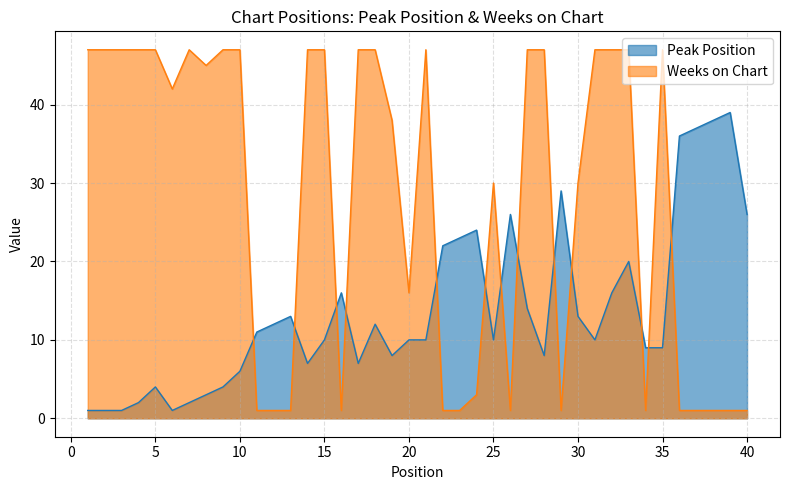

Reading left to right, transcribe all the data shown in this chart.

Peak Position: 1=1	2=1	3=1	4=2	5=4	6=1	7=2	8=3	9=4	10=6	11=11	12=12	13=13	14=7	15=10	16=16	17=7	18=12	19=8	20=10	21=10	22=22	23=23	24=24	25=10	26=26	27=14	28=8	29=29	30=13	31=10	32=16	33=20	34=9	35=9	36=36	37=37	38=38	39=39	40=26
Weeks on Chart: 1=47	2=47	3=47	4=47	5=47	6=42	7=47	8=45	9=47	10=47	11=1	12=1	13=1	14=47	15=47	16=1	17=47	18=47	19=38	20=16	21=47	22=1	23=1	24=3	25=30	26=1	27=47	28=47	29=1	30=30	31=47	32=47	33=47	34=1	35=47	36=1	37=1	38=1	39=1	40=1